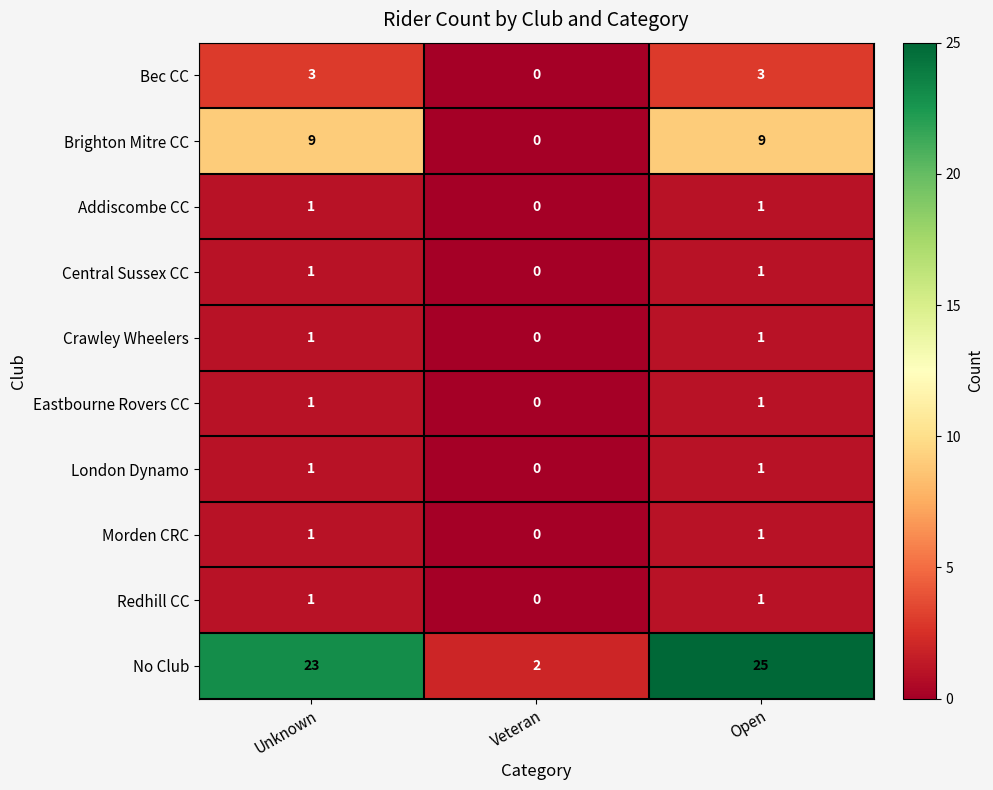

Reading left to right, transcribe all the data shown in this chart.

Bec CC: 3	0	3
Brighton Mitre CC: 9	0	9
Addiscombe CC: 1	0	1
Central Sussex CC: 1	0	1
Crawley Wheelers: 1	0	1
Eastbourne Rovers CC: 1	0	1
London Dynamo: 1	0	1
Morden CRC: 1	0	1
Redhill CC: 1	0	1
No Club: 23	2	25